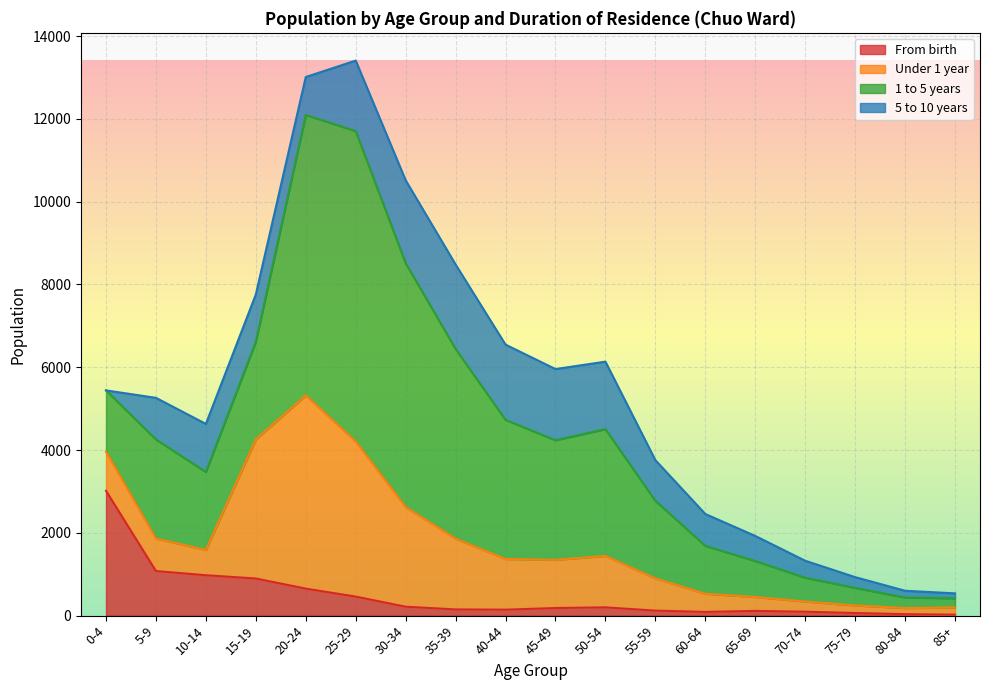

What is the average value of the Under 1 year series?

1342